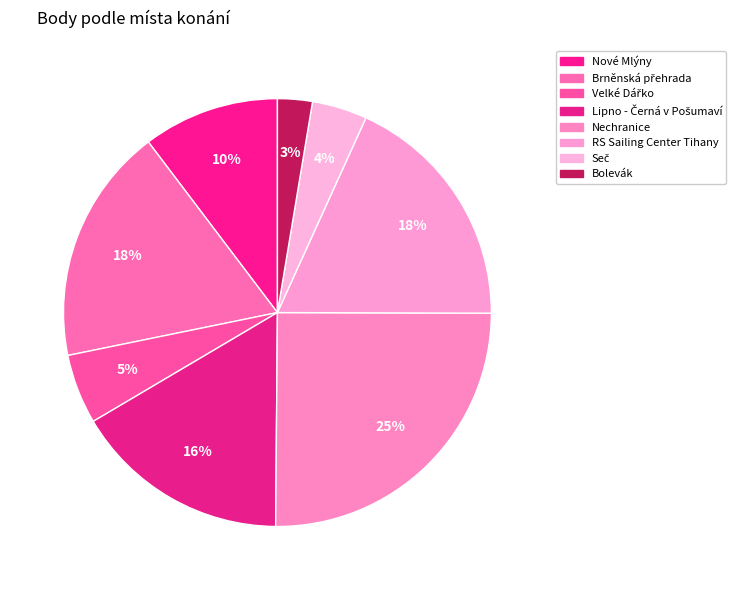

Is it true that Lipno - Černá v Pošumaví is 23% of the pie?

False